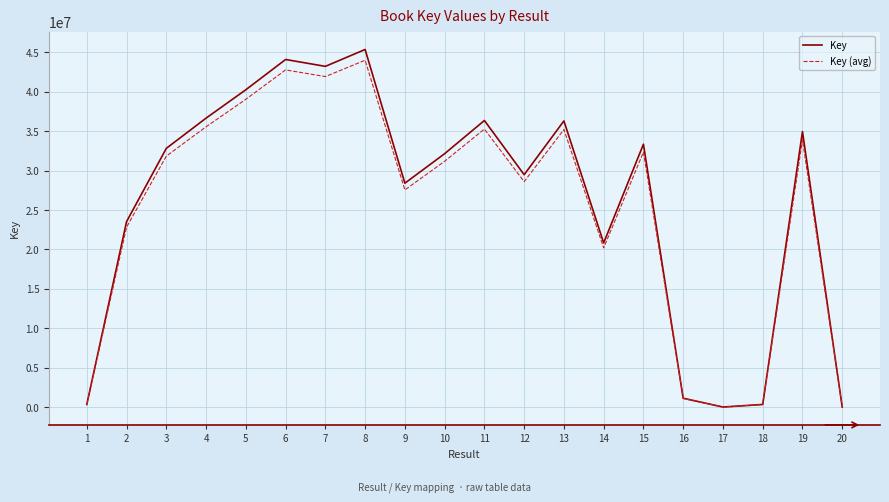

How many distinct data groups are displayed?

2